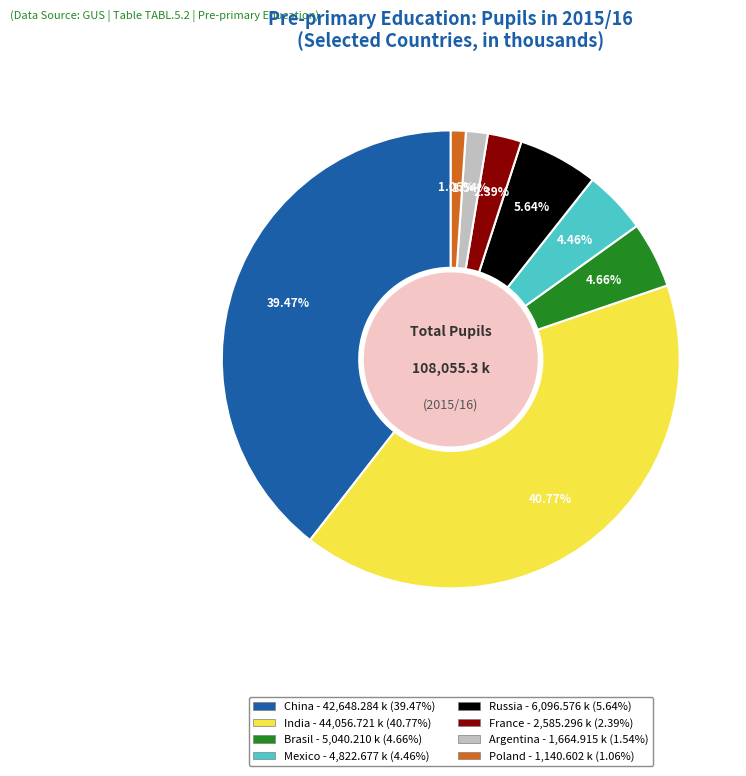

Is there any slice that represents more than half of the pie?

No